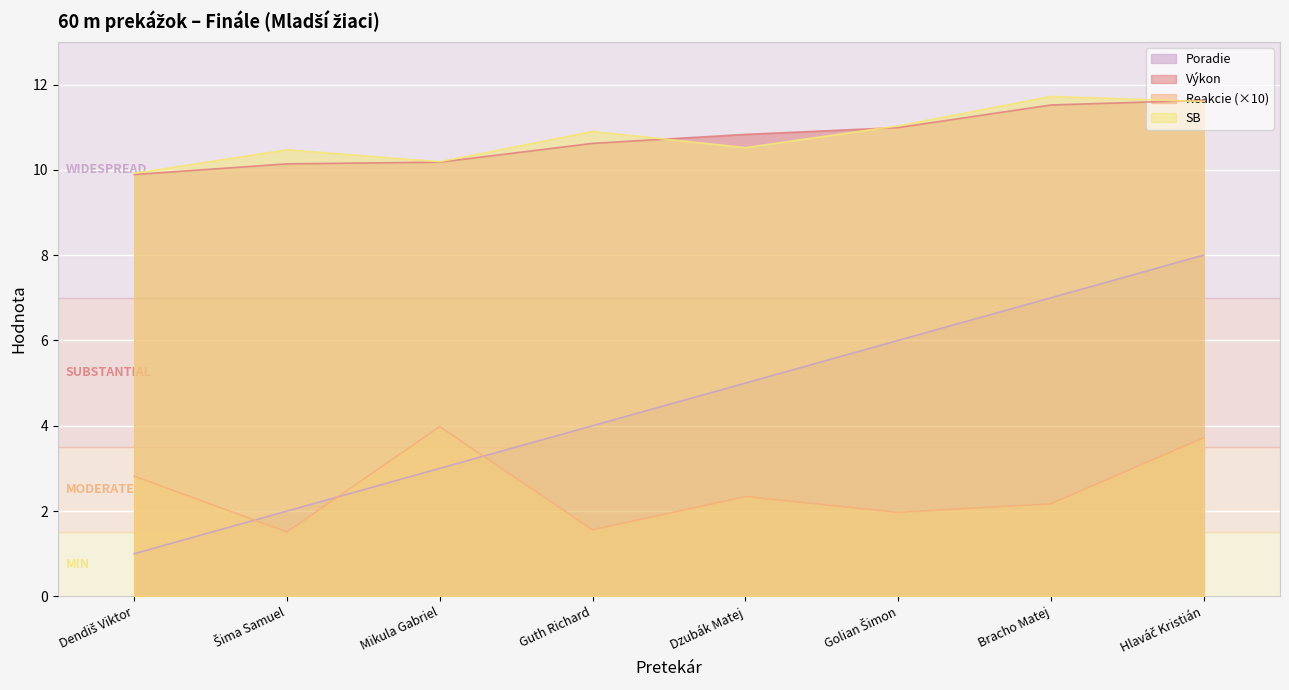

How many values in the SB series are below 10?

1